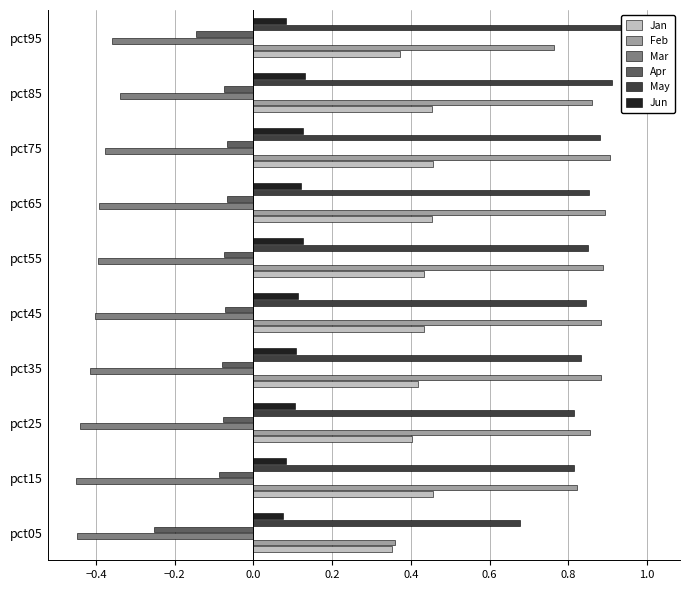

The Apr series shows -0.1 at pct75. True or false?

False